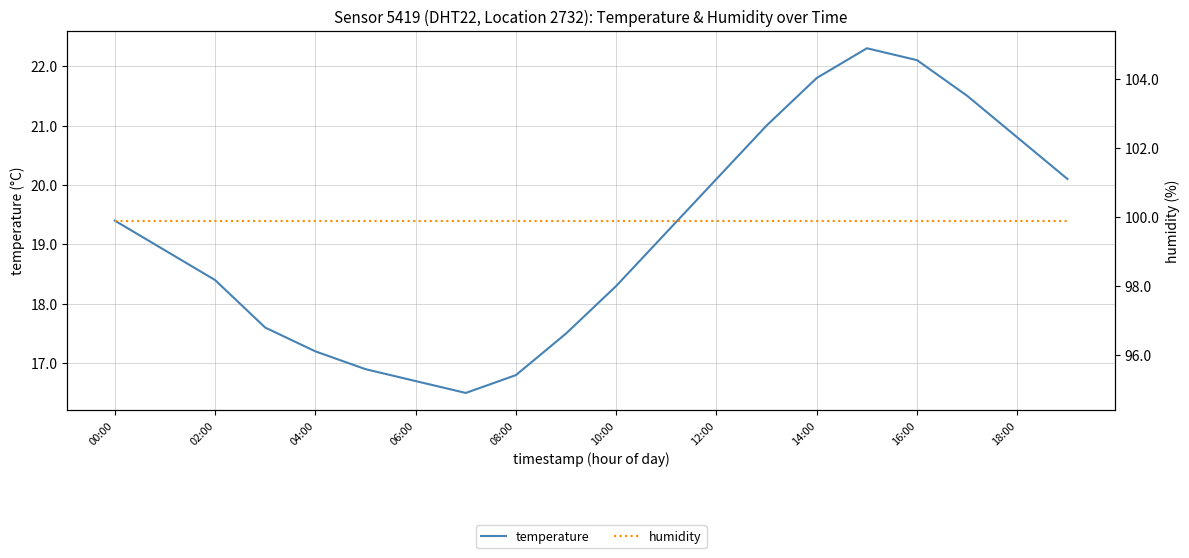

The value of temperature at 00:00 is 33.9. True or false?

False